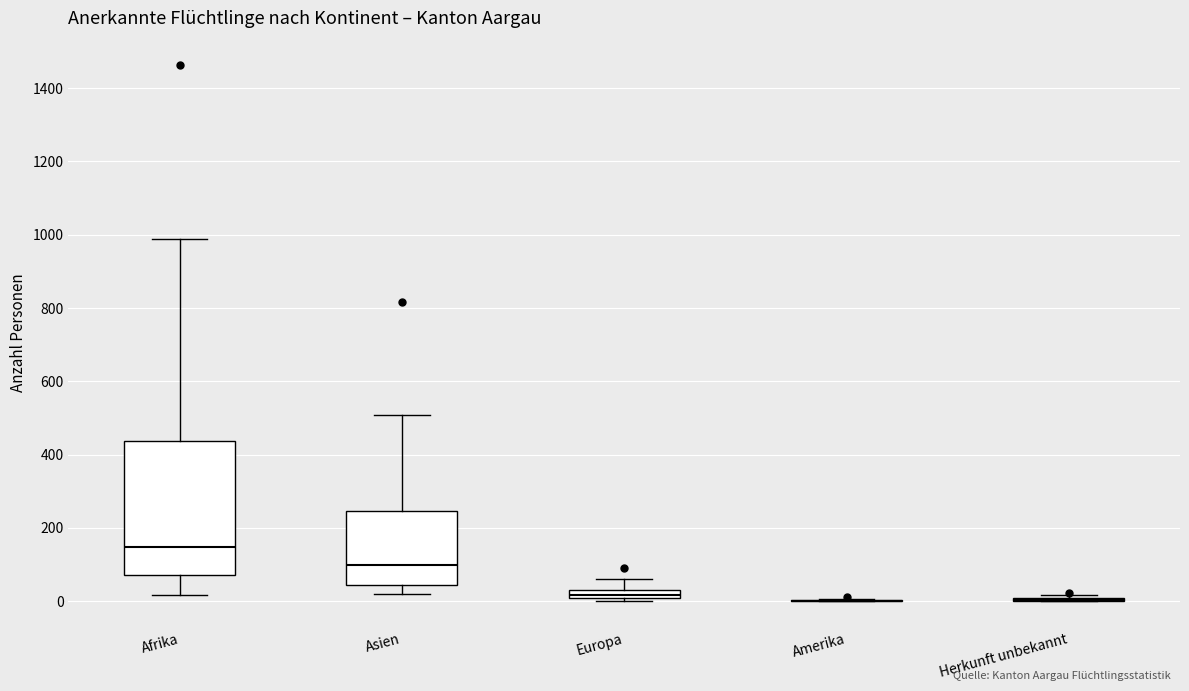

Where does the median line of the box for Asien sit on the y-axis? The values are not printed on the chart, so give them approximately, as read against the axis.

100